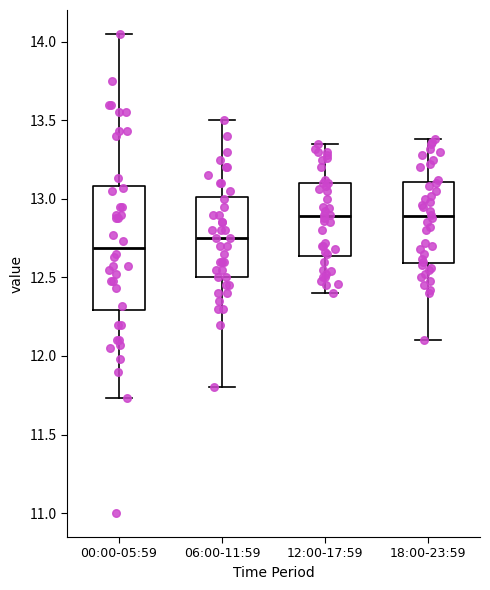

Where does the lower whisker of the box for 18:00-23:59 end on the y-axis? The values are not printed on the chart, so give them approximately, as read against the axis.

12.10